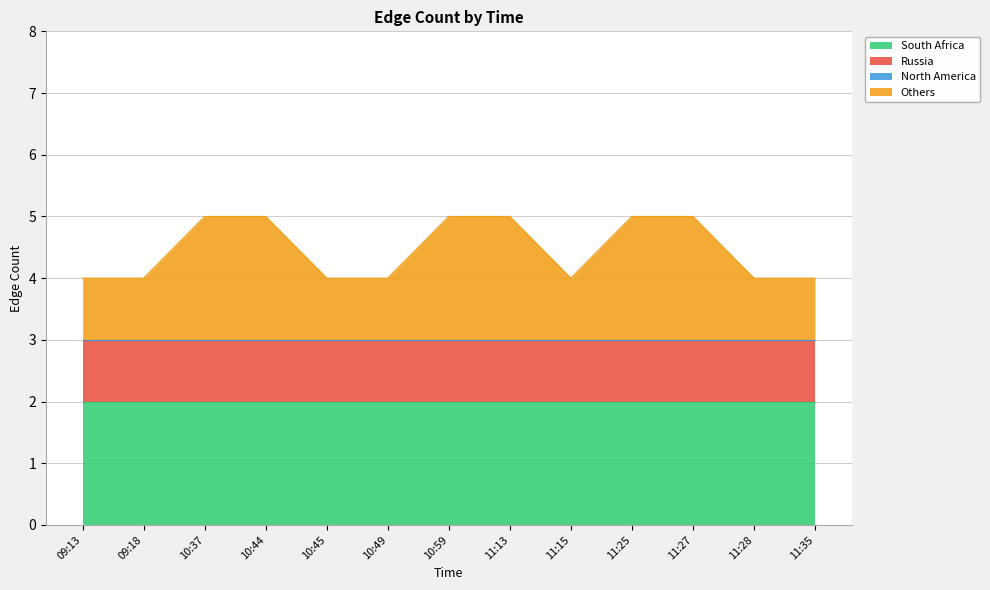

Reading right to left, transcribe all the data shown in this chart.

South Africa: 11:35=2	11:28=2	11:27=2	11:25=2	11:15=2	11:13=2	10:59=2	10:49=2	10:45=2	10:44=2	10:37=2	09:18=2	09:13=2
Russia: 11:35=1	11:28=1	11:27=1	11:25=1	11:15=1	11:13=1	10:59=1	10:49=1	10:45=1	10:44=1	10:37=1	09:18=1	09:13=1
North America: 11:35=0	11:28=0	11:27=0	11:25=0	11:15=0	11:13=0	10:59=0	10:49=0	10:45=0	10:44=0	10:37=0	09:18=0	09:13=0
Others: 11:35=1	11:28=1	11:27=2	11:25=2	11:15=1	11:13=2	10:59=2	10:49=1	10:45=1	10:44=2	10:37=2	09:18=1	09:13=1